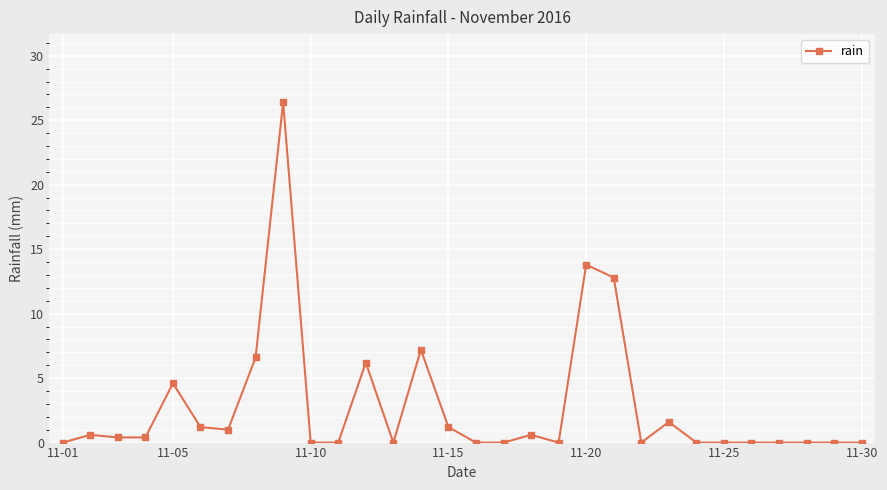

What is the value of the 21st point from the left?

12.8